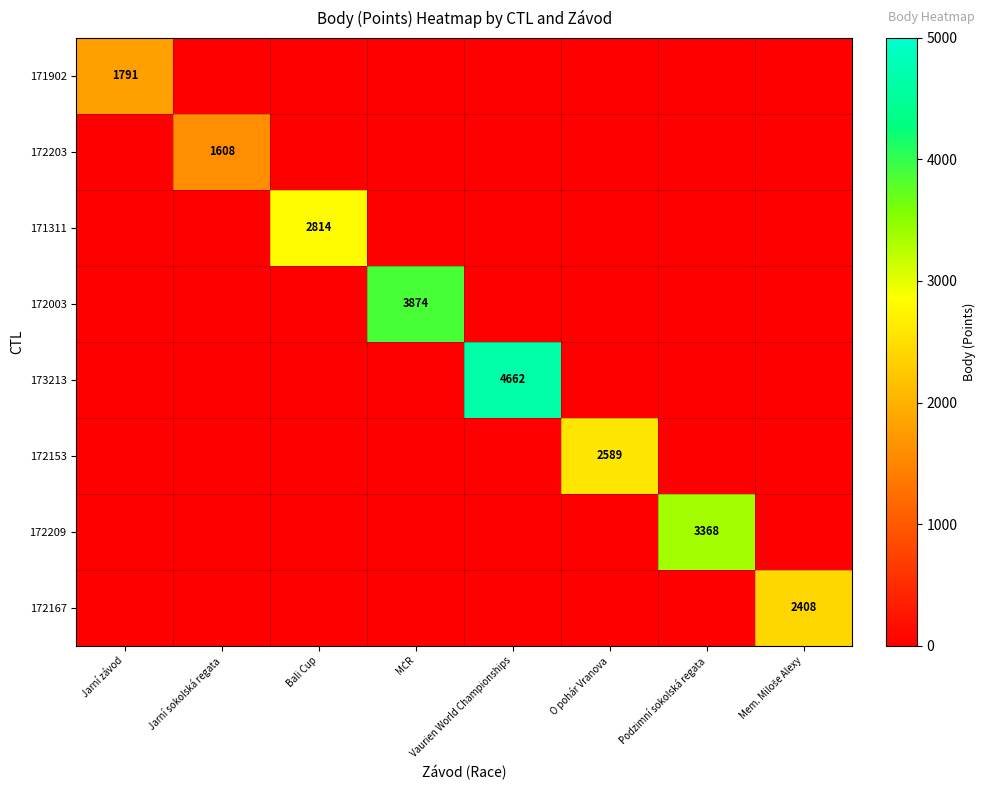

The 172209 series shows 5916 at Podzimní sokolská regata. True or false?

False